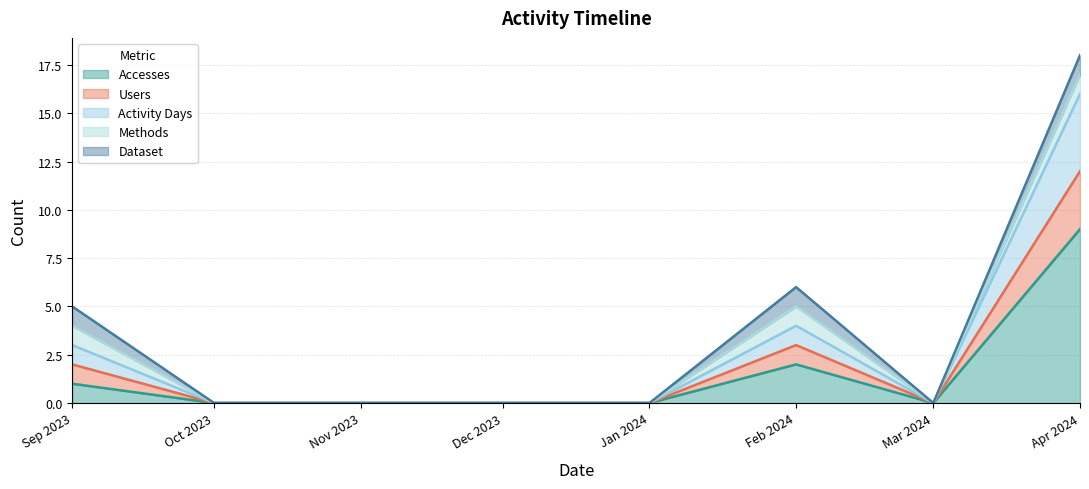

What is the sum of all Accesses values?

12